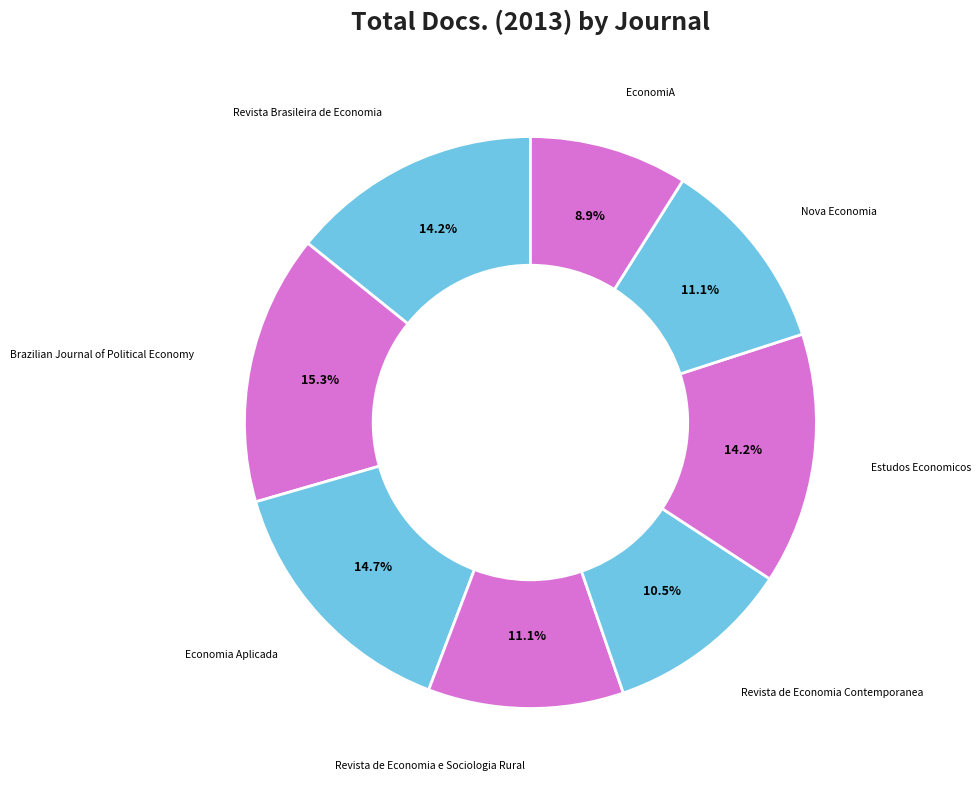

Which has a higher value, Economia Aplicada or Revista Brasileira de Economia?

Economia Aplicada